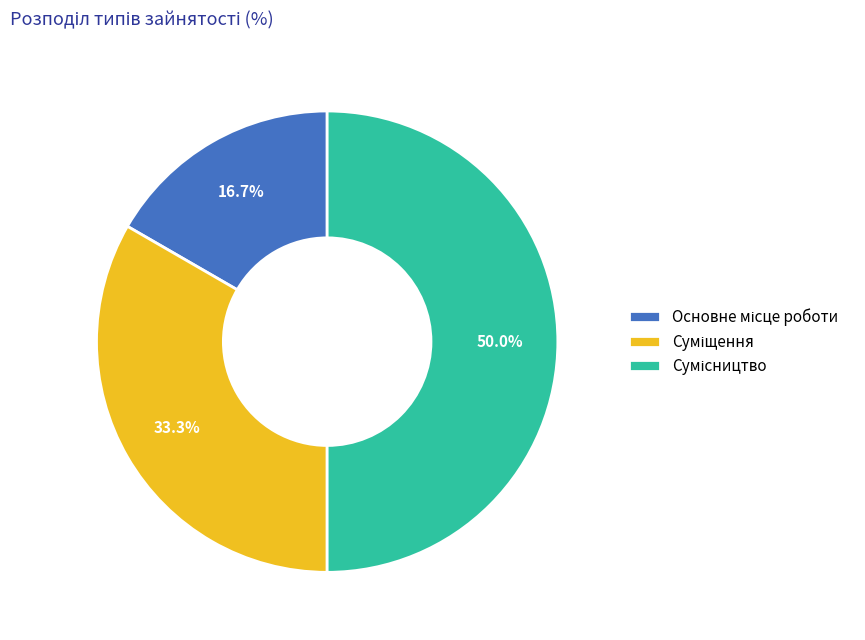

What is the change in value from Основне місце роботи to Суміщення?

+1